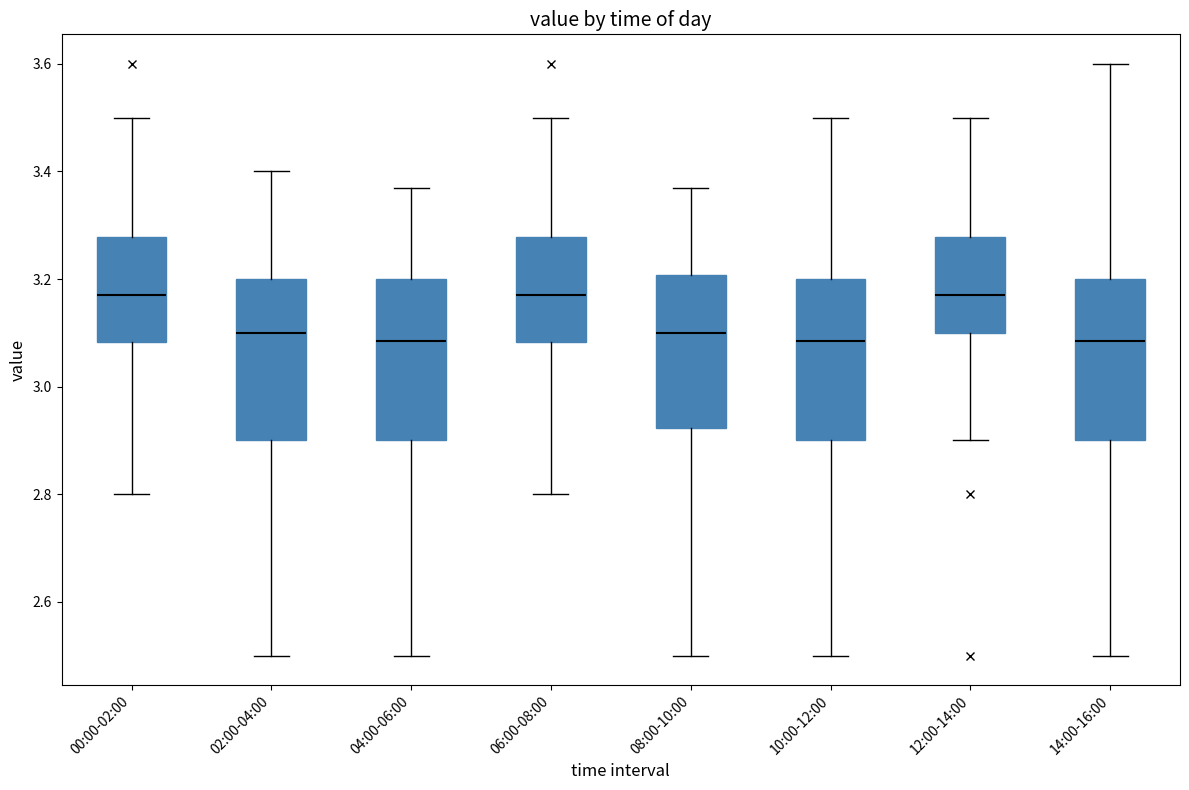

Reading left to right, read every box against the y-axis: the position of its median line, the range the box covers, and the ends of its whiskers. The values are not printed on the chart, so give them approximately, as read against the axis.

00:00-02:00: median 3.18, box 3.08 to 3.28, whiskers 2.80 to 3.50
02:00-04:00: median 3.10, box 2.90 to 3.20, whiskers 2.50 to 3.40
04:00-06:00: median 3.08, box 2.90 to 3.20, whiskers 2.50 to 3.38
06:00-08:00: median 3.18, box 3.08 to 3.28, whiskers 2.80 to 3.50
08:00-10:00: median 3.10, box 2.92 to 3.20, whiskers 2.50 to 3.38
10:00-12:00: median 3.08, box 2.90 to 3.20, whiskers 2.50 to 3.50
12:00-14:00: median 3.18, box 3.10 to 3.28, whiskers 2.90 to 3.50
14:00-16:00: median 3.08, box 2.90 to 3.20, whiskers 2.50 to 3.60